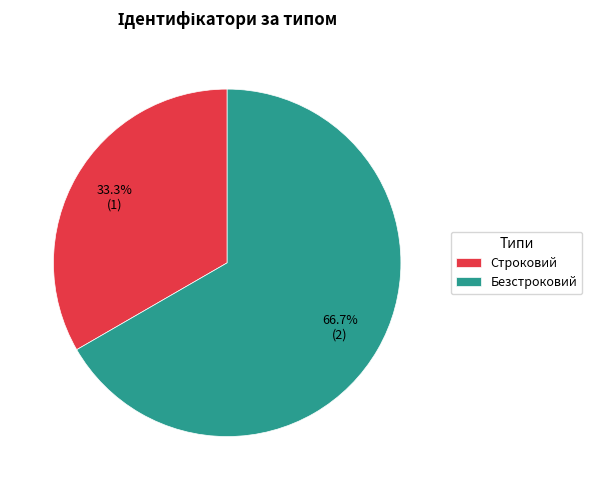

To the nearest percent, what is the average slice percentage?

50%